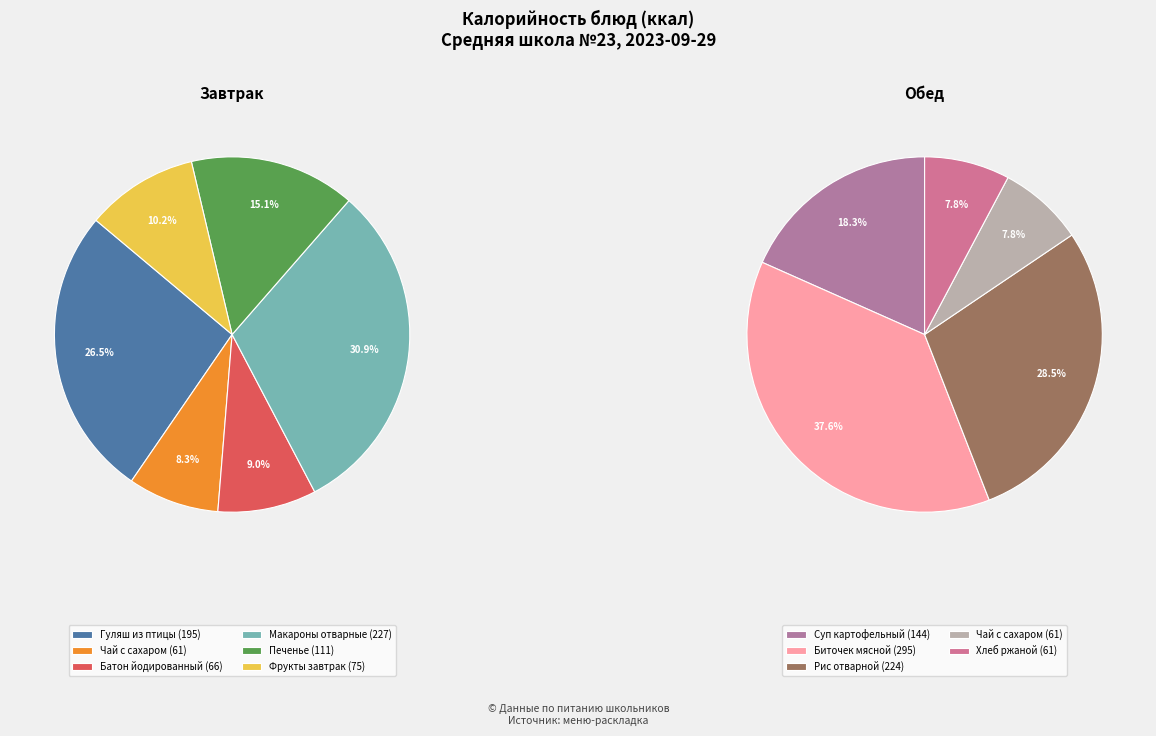

Approximately how many times larger is the value at Макароны отварные compared to Печенье?

2.0